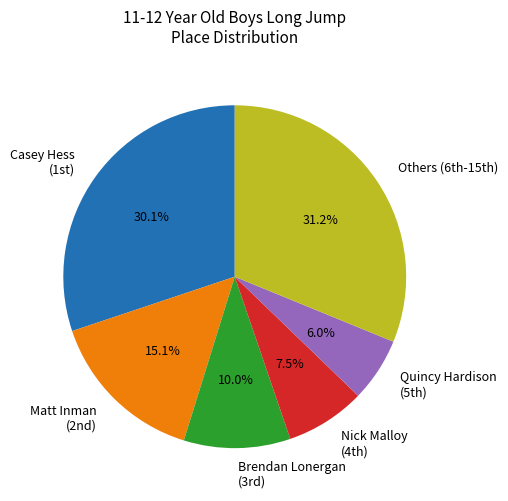

Which slice is the largest?

Others (6th-15th)